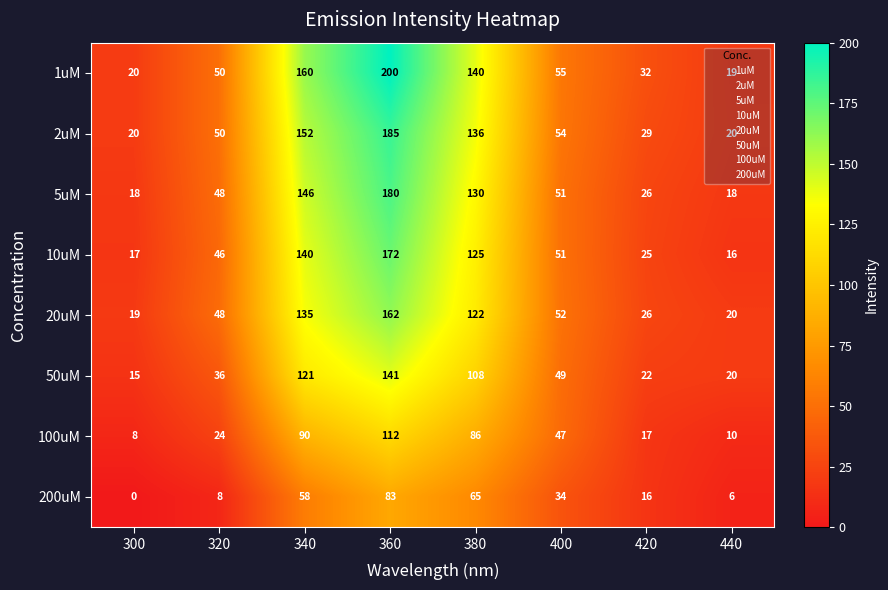

List the series in order of their peak value, highest first.

1uM, 2uM, 5uM, 10uM, 20uM, 50uM, 100uM, 200uM